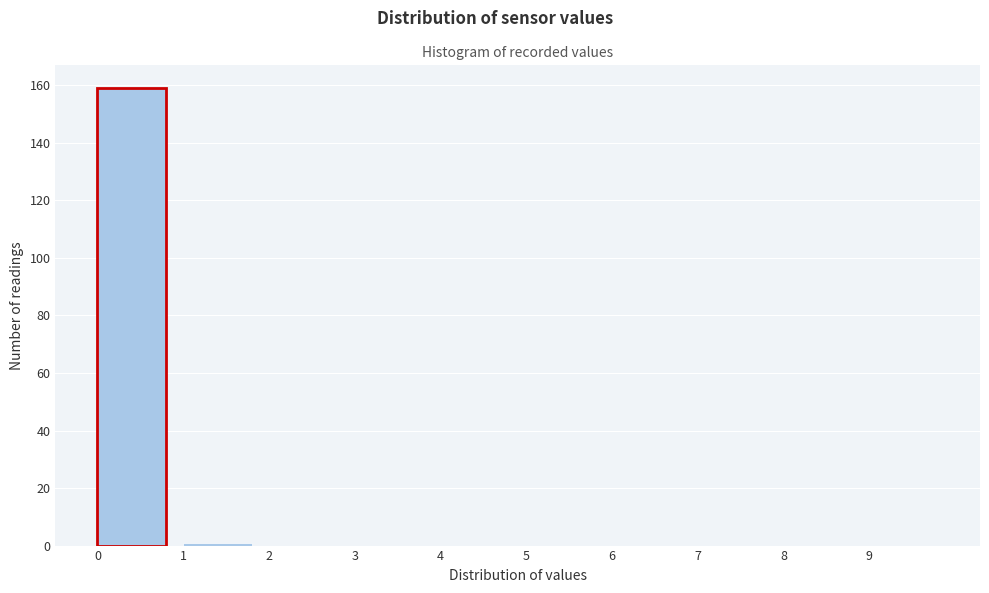

Reading left to right, list every bar in this chart as the range it spans on the x-axis followed by its height. The values are not printed on the chart, so give them approximately, as read against the axis.

0 to 1: 160
1 to 2: under 2
2 to 3: 0
3 to 4: 0
4 to 5: 0
5 to 6: 0
6 to 7: 0
7 to 8: 0
8 to 9: 0
9 to 10: 0